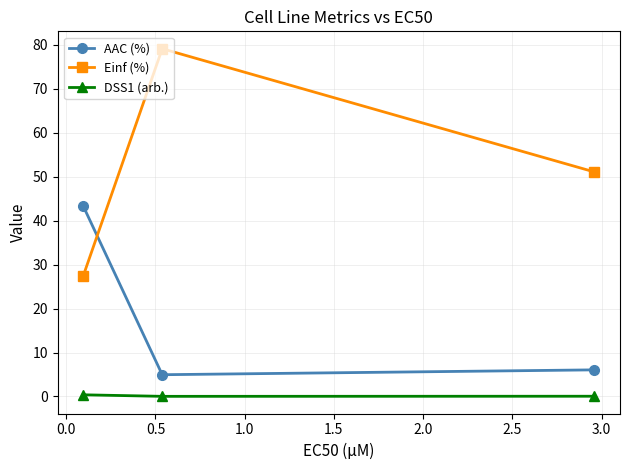

What is the value of the AAC (%) point at the 1st from the left?

43.3